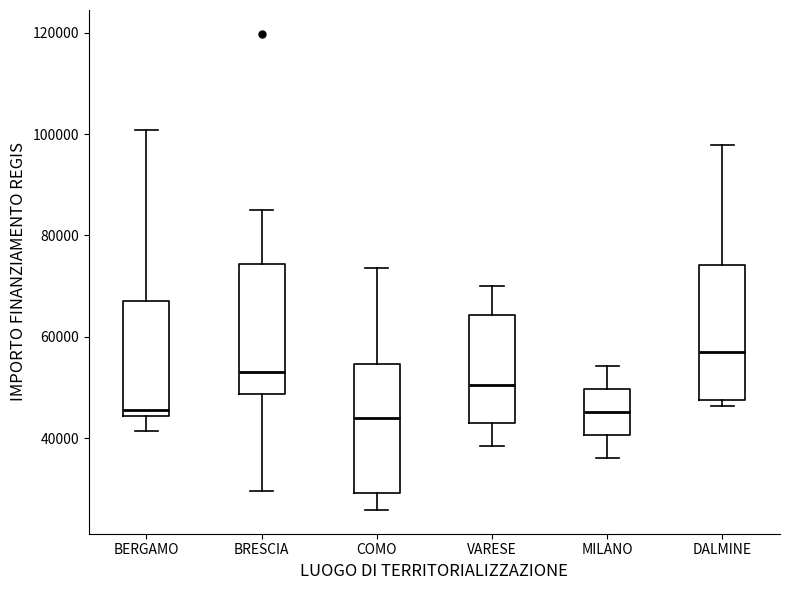

Where does the upper whisker of the box for MILANO end on the y-axis? The values are not printed on the chart, so give them approximately, as read against the axis.

54000